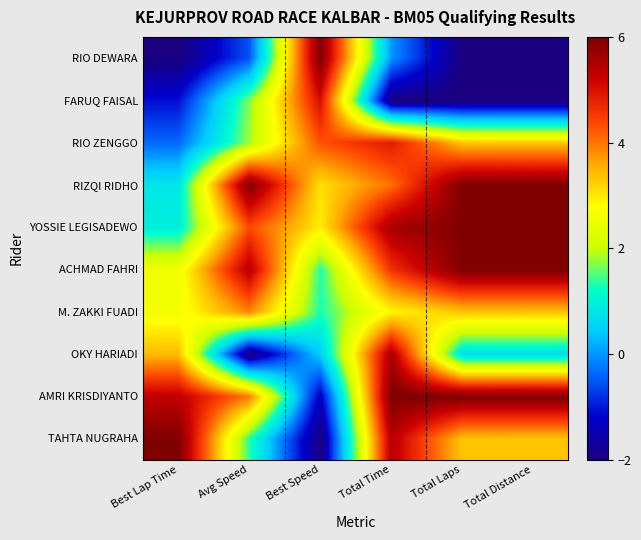

What is the total value across all series at Best Speed?

21.1